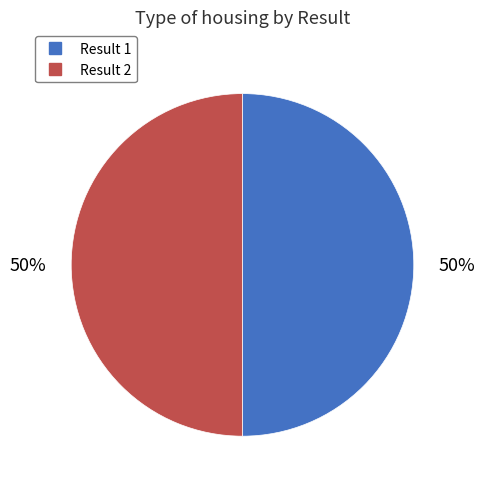

To the nearest percent, what is the average slice percentage?

50%